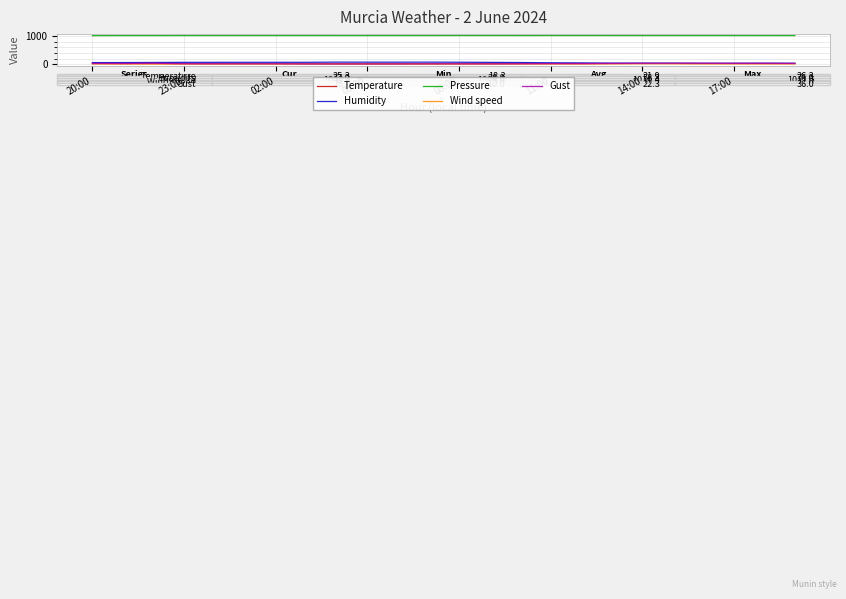

Which series has the largest total across all categories?

Pressure